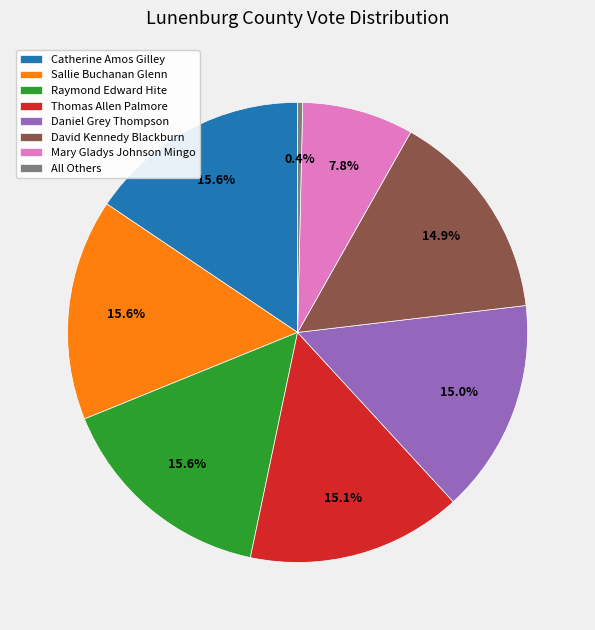

What is the ratio of the value at Mary Gladys Johnson Mingo to the value at Raymond Edward Hite?

0.5